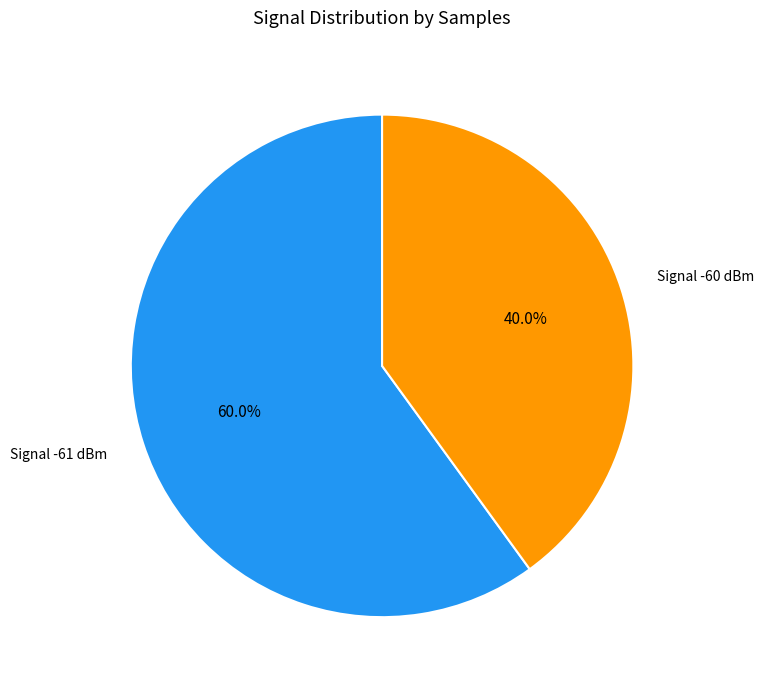

Is there a majority slice in this chart?

Yes